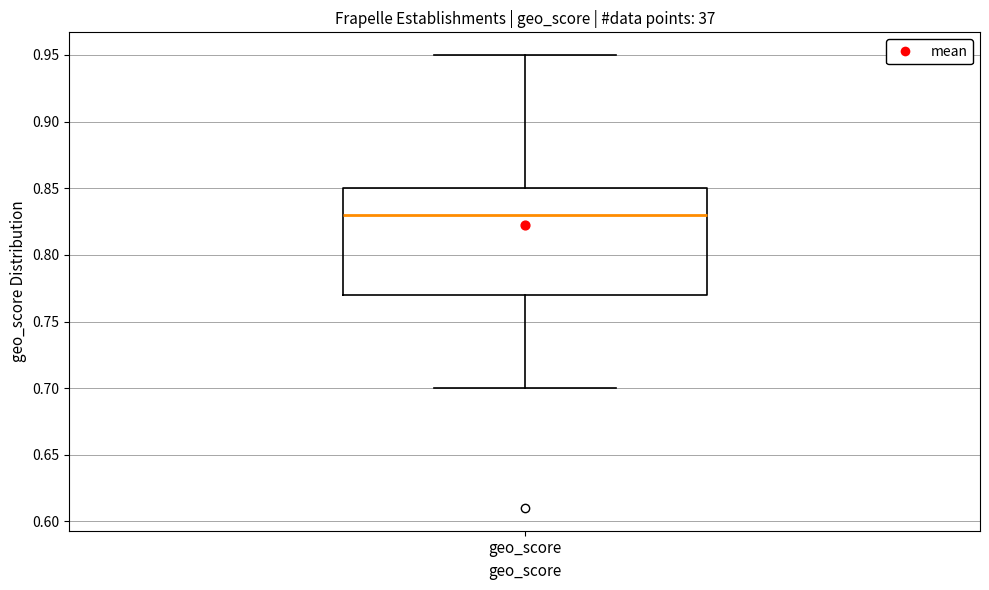

Where does the lower whisker of the box for geo_score end on the y-axis? The values are not printed on the chart, so give them approximately, as read against the axis.

0.70